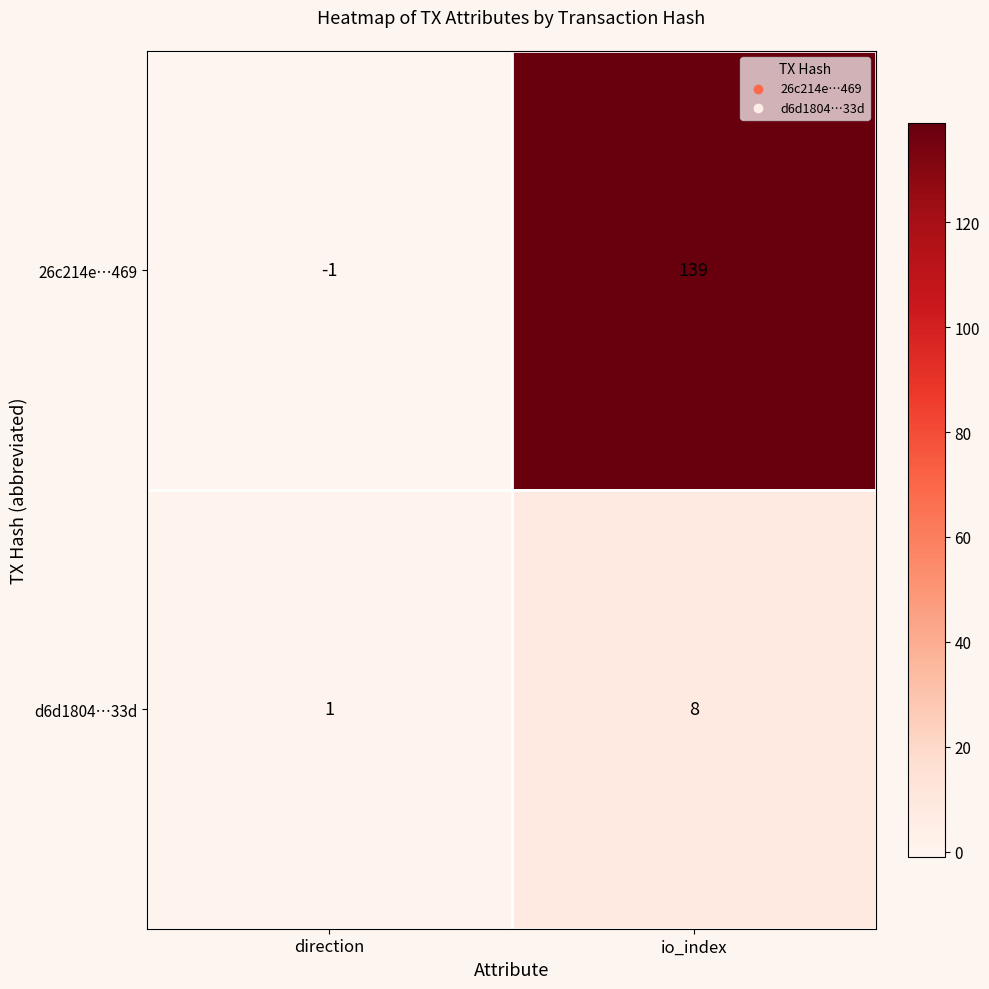

Which series has the largest range (max minus min)?

26c214e…469